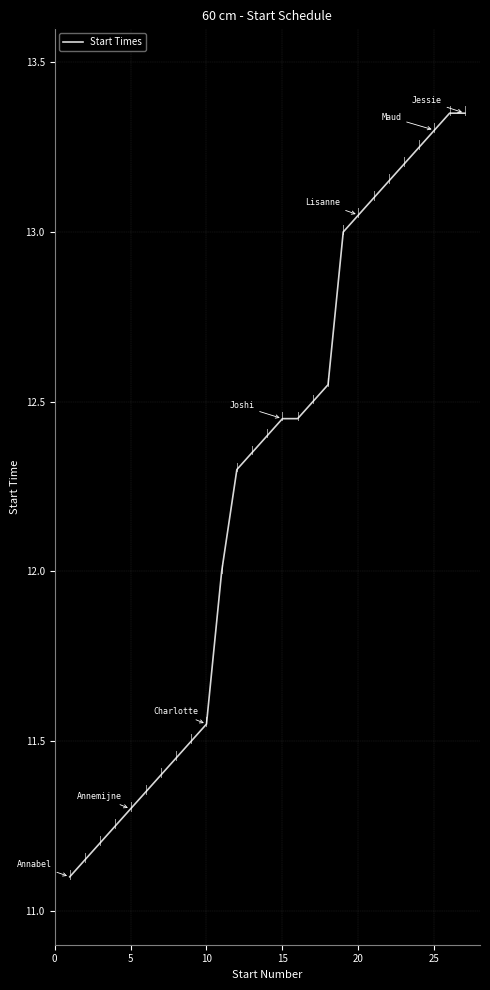

What is the minimum value shown in the chart?

11.1